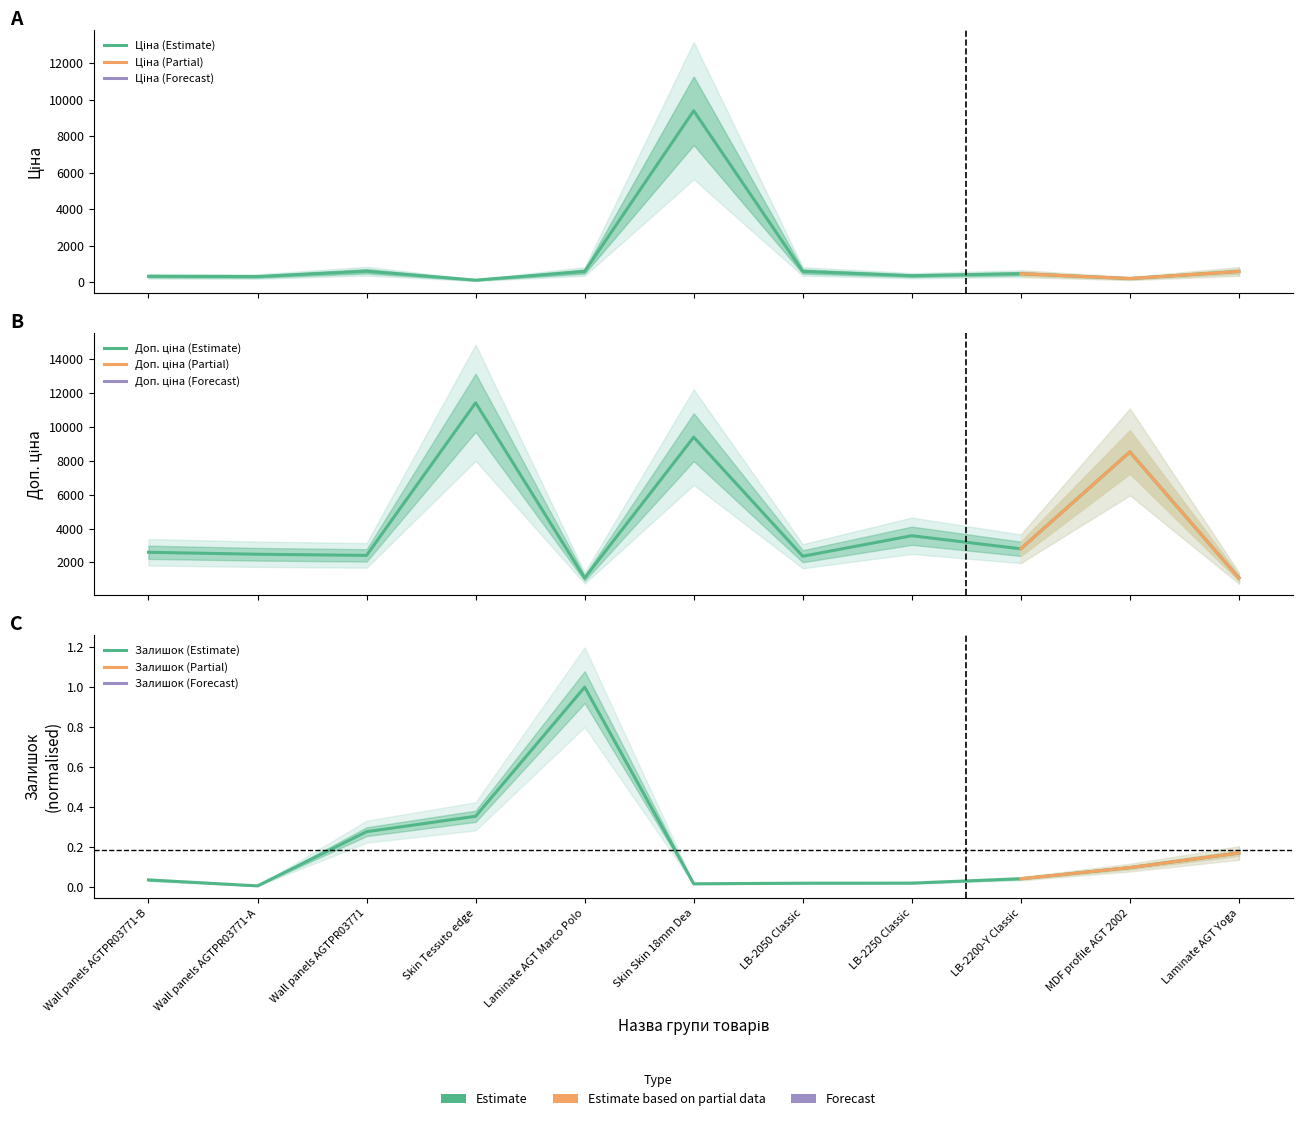

What is the total value across all series at Laminate AGT Yoga?

1671.7